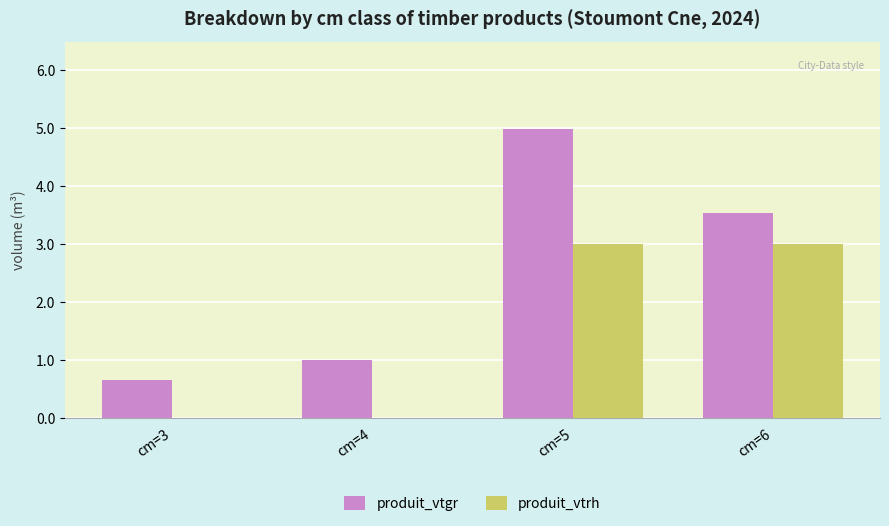

At which category is the sum across all series the highest?

cm=5